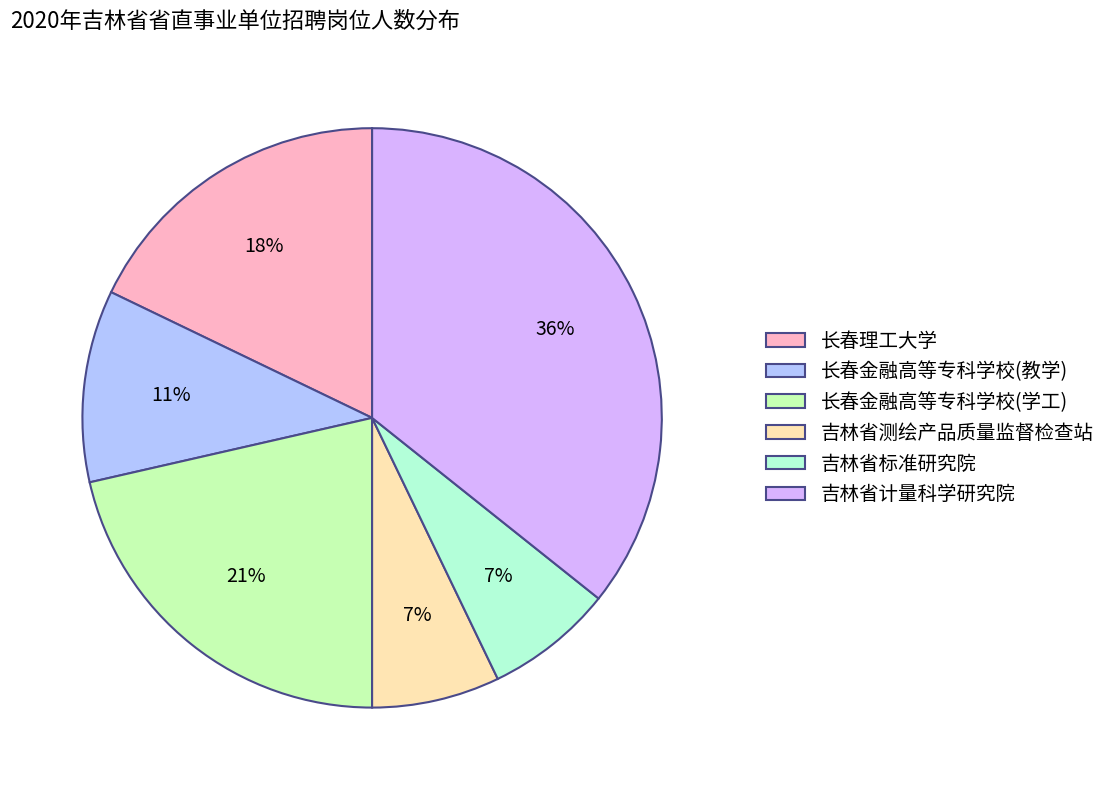

To the nearest percent, what is the average slice percentage?

17%